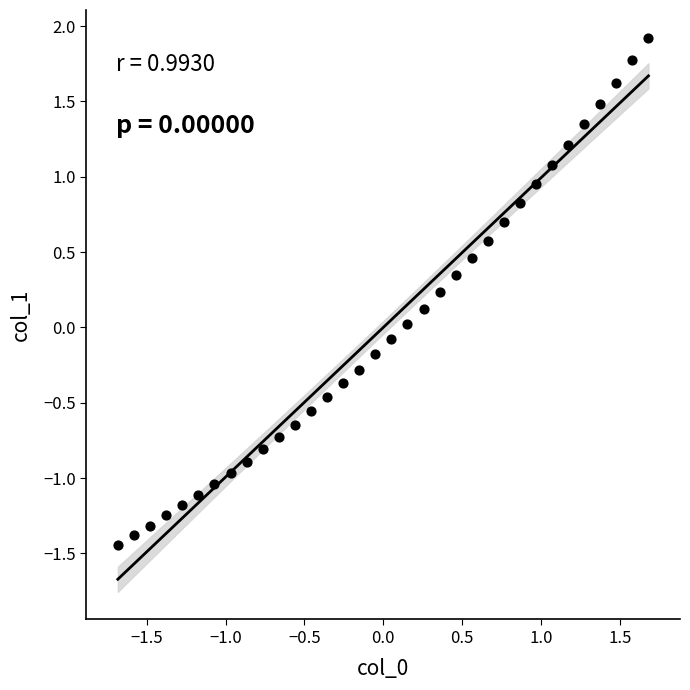

What is the range of Y values (max minus min)?

3.4